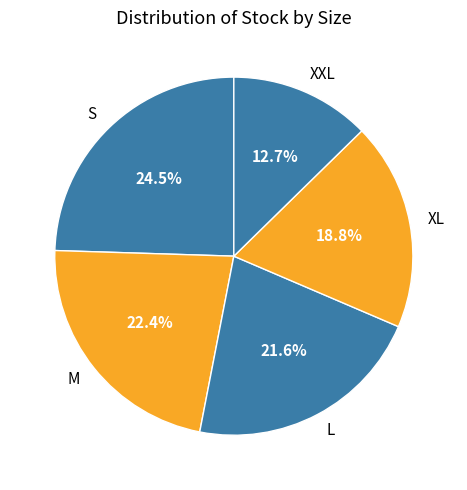

Is it true that M is 35% of the pie?

False